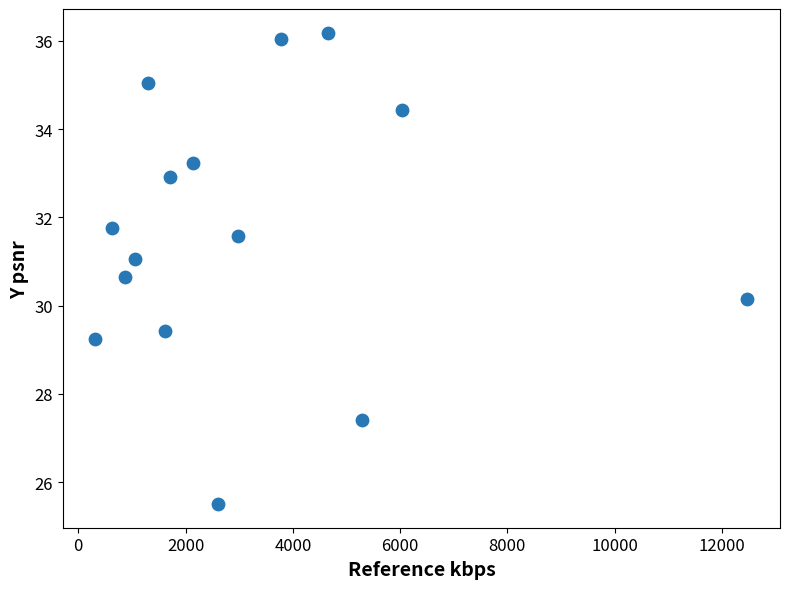

What is the range of Y values (max minus min)?

10.7